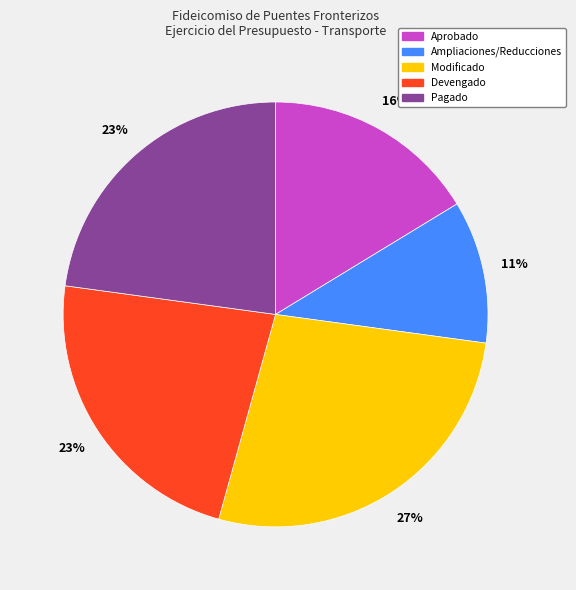

To the nearest percent, what is the difference between the Ampliaciones/Reducciones and Devengado slice percentages?

12%